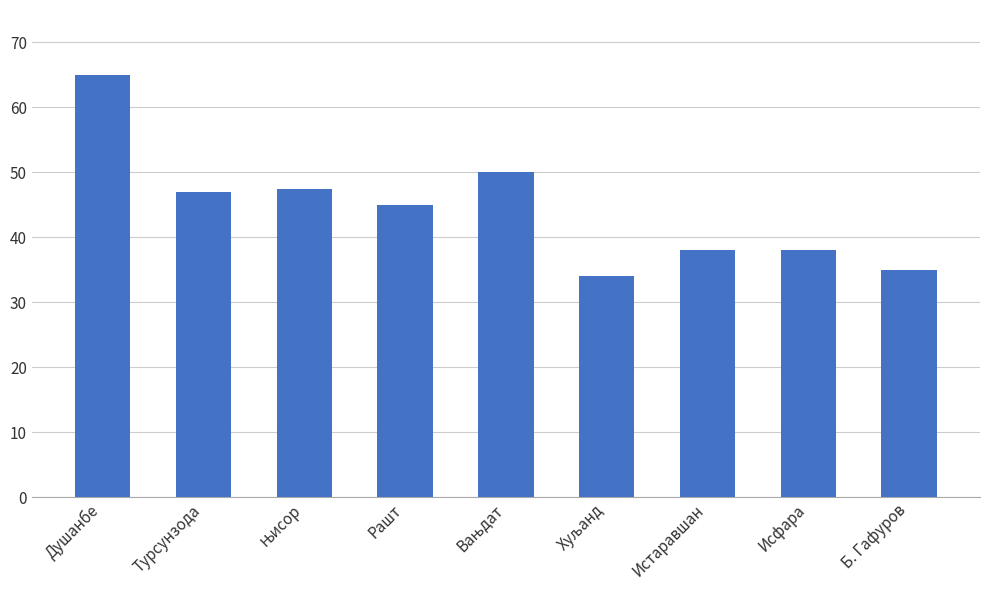

Are the bars grouped side by side (vs. stacked)?

No